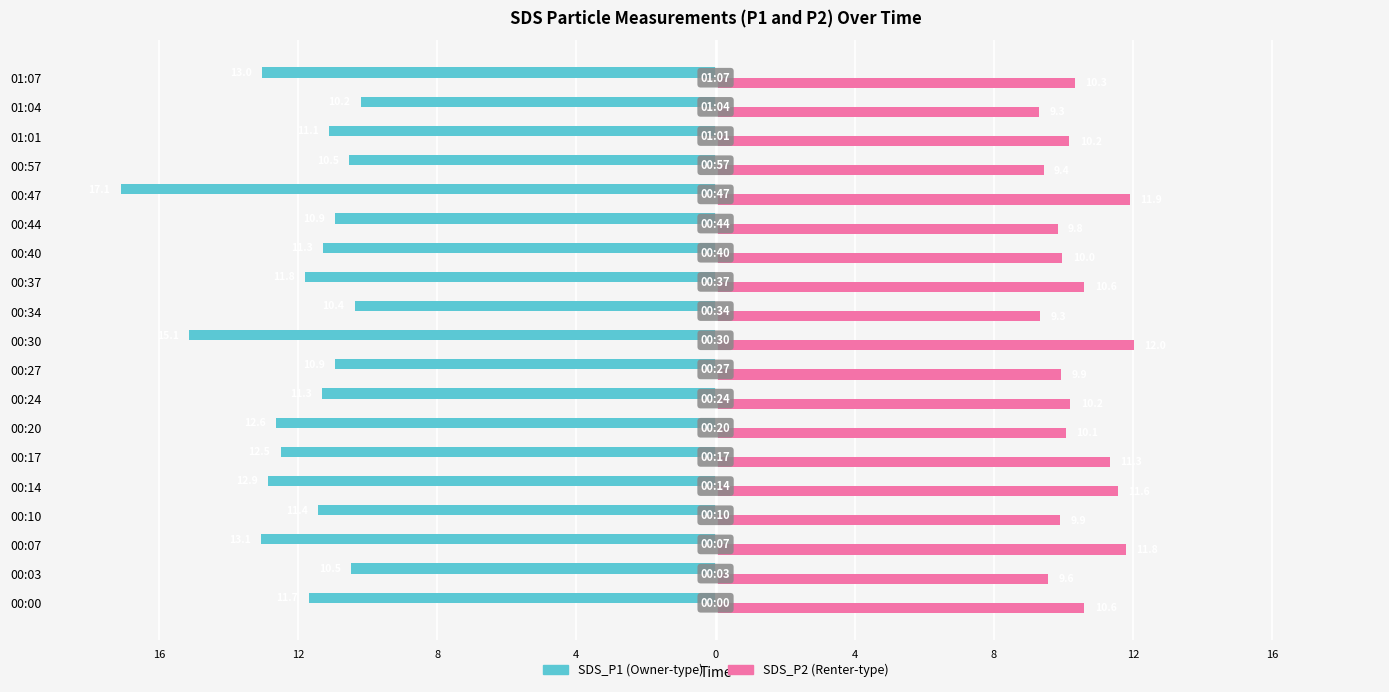

How many categories are shown in the chart?

19